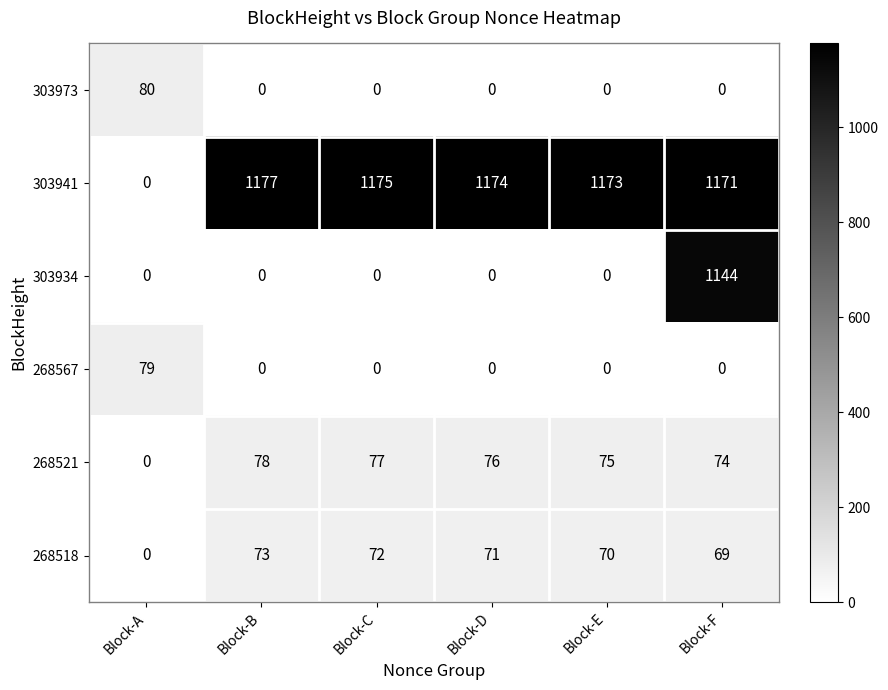

At how many categories does at least one series exceed 771?

5